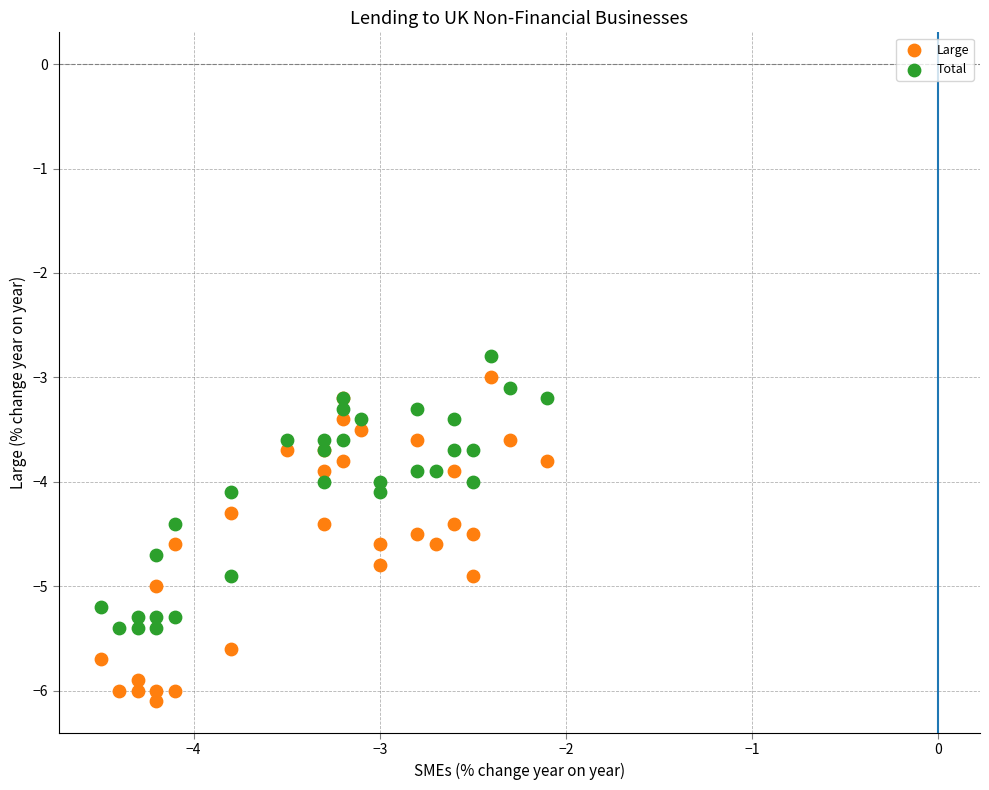

Which series has the largest Y range (max minus min)?

Large